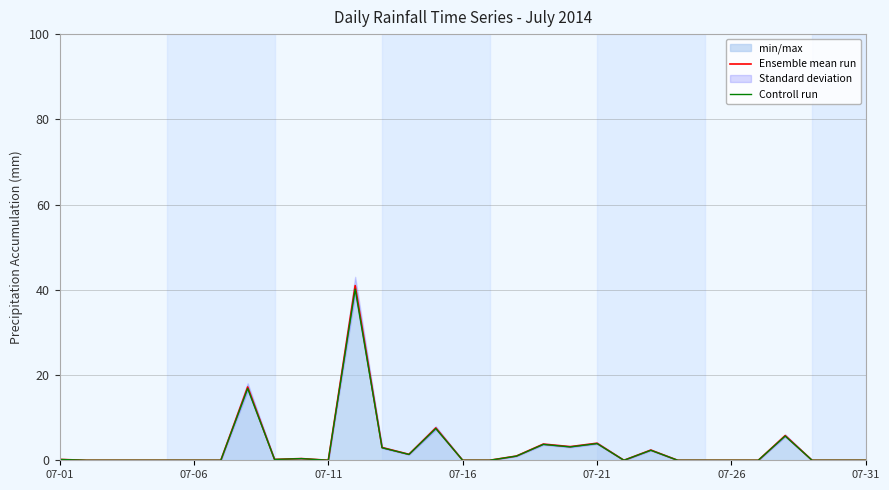

Reading left to right, extract all data points from this chart.

Ensemble mean run: 0.2	0.0	0.0	0.0	0.0	0.0	0.0	17.2	0.2	0.4	0.0	41.0	3.0	1.4	7.6	0.0	0.0	1.0	3.8	3.2	4.0	0.0	2.4	0.0	0.0	0.0	0.0	5.8	0.0	0.0	0.0
Controll run: 0.2	0.0	0.0	0.0	0.0	0.0	0.0	16.9	0.2	0.4	0.0	40.2	2.9	1.4	7.4	0.0	0.0	1.0	3.7	3.1	3.9	0.0	2.4	0.0	0.0	0.0	0.0	5.7	0.0	0.0	0.0